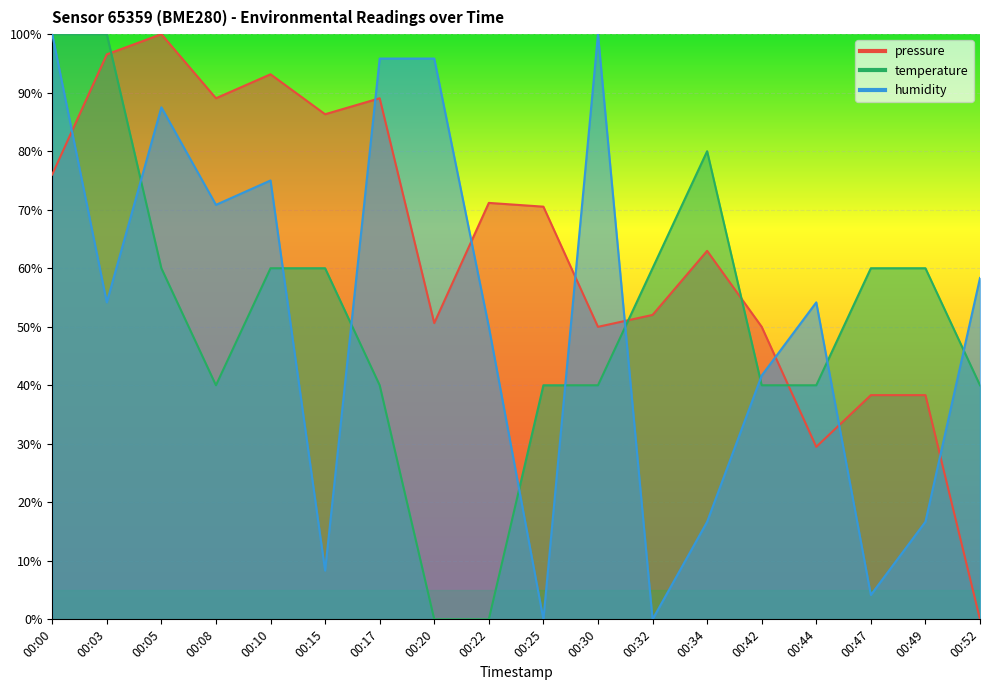

What is the difference between the maximum and minimum values in the humidity series?

100.0